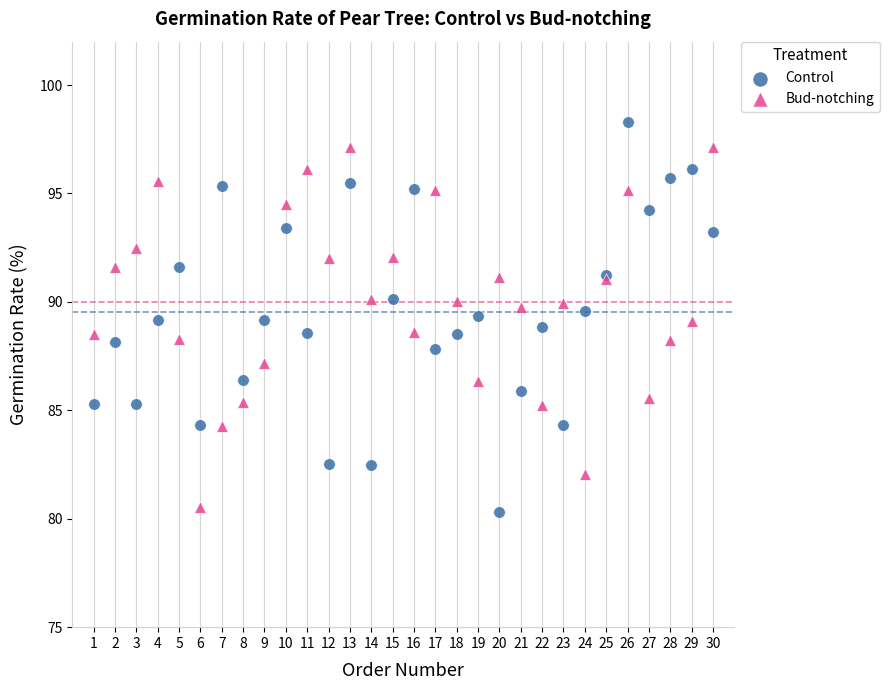

Which series reaches the maximum Y coordinate?

Control